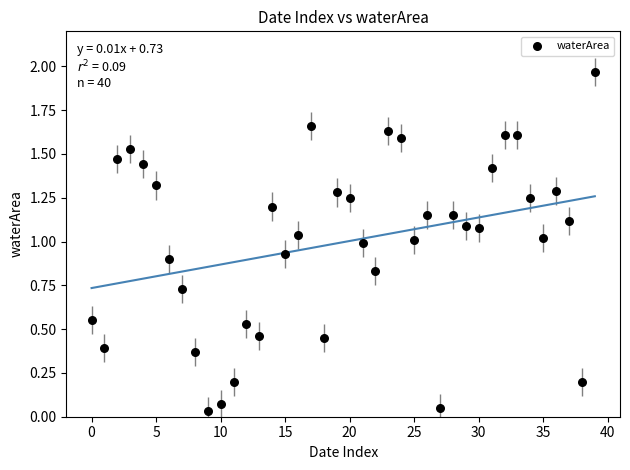

What is the range of Y values (max minus min)?

1.9